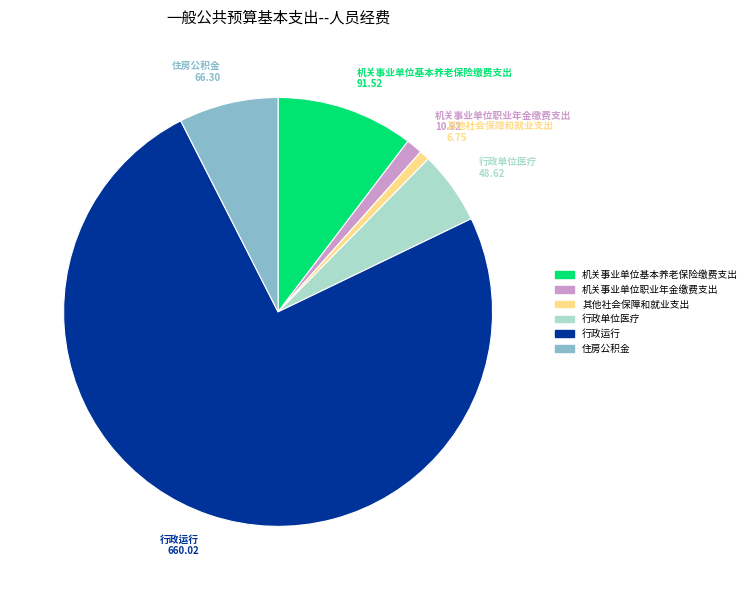

Do 住房公积金 and 机关事业单位基本养老保险缴费支出 together represent more than half of the pie?

No